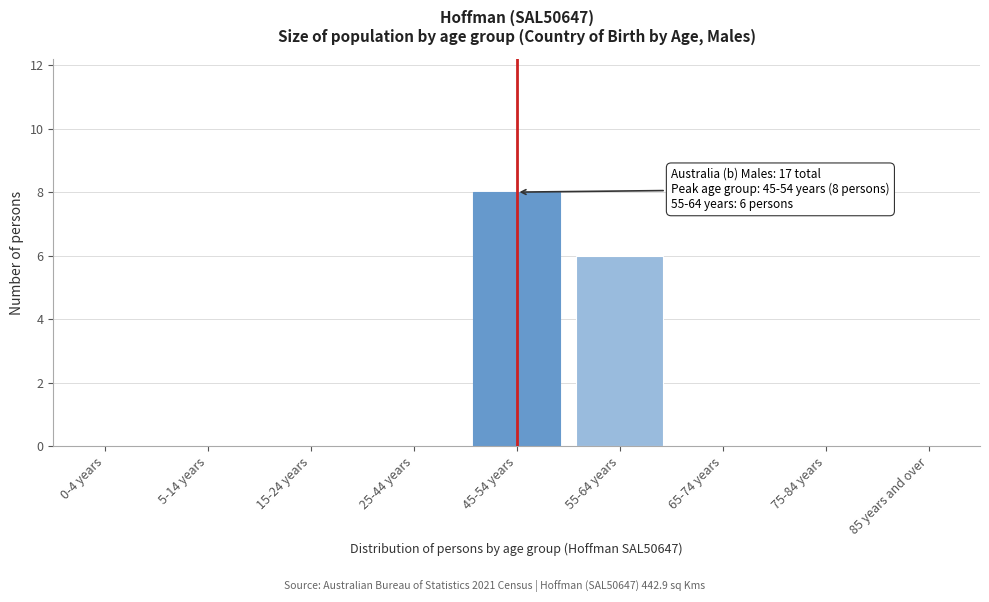

Reading left to right, transcribe all the data shown in this chart.

0-4 years=0	5-14 years=0	15-24 years=0	25-44 years=0	45-54 years=8	55-64 years=6	65-74 years=0	75-84 years=0	85 years and over=0